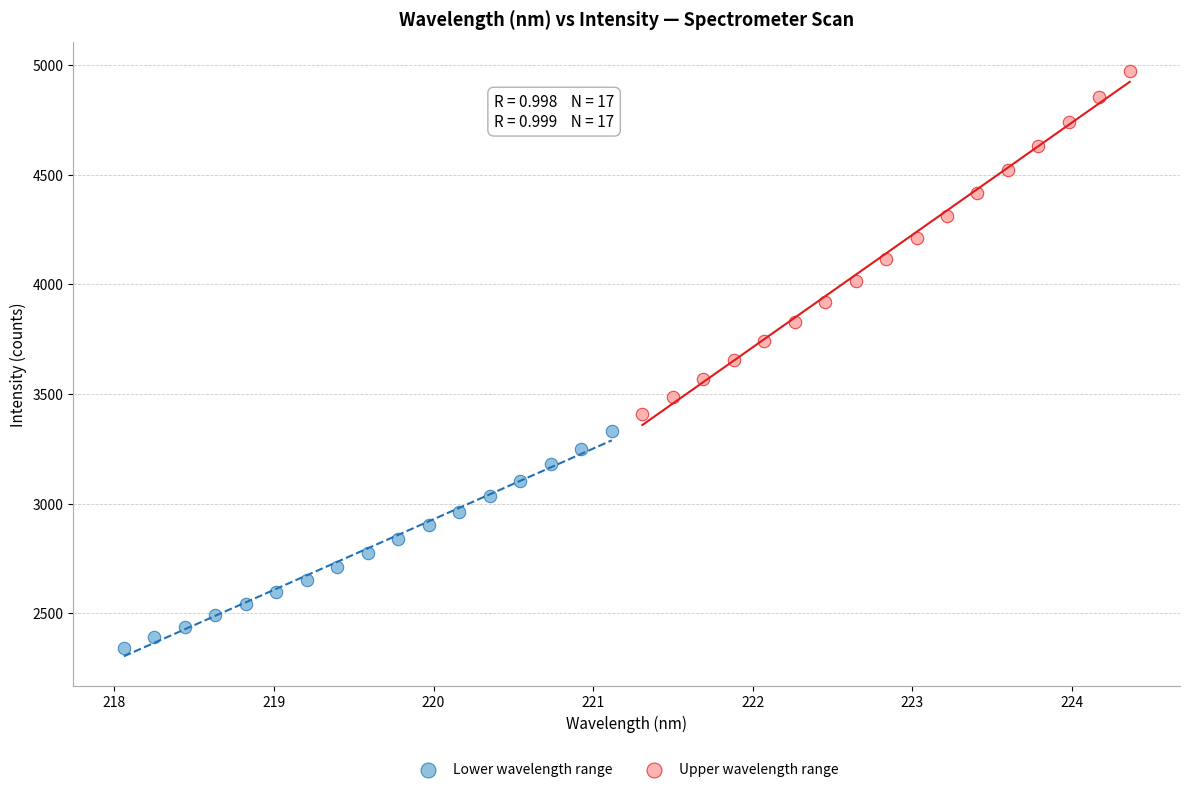

Which series contains the highest Y value?

Upper wavelength range